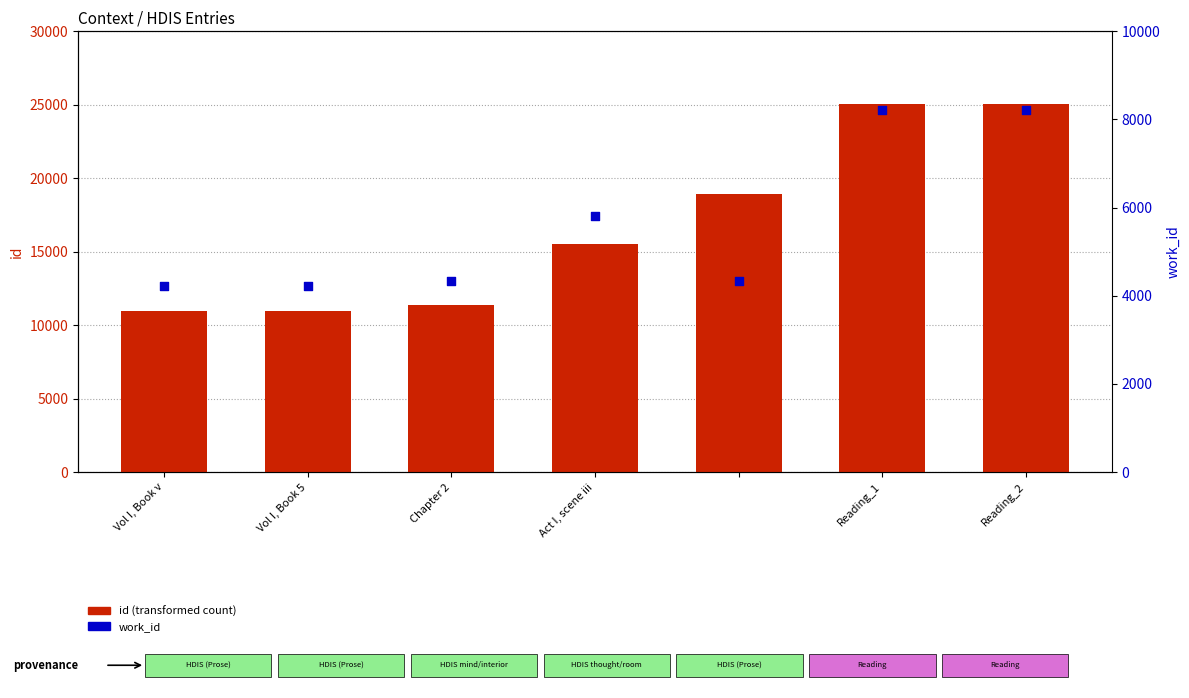

Which series contains the lowest Y value?

work_id